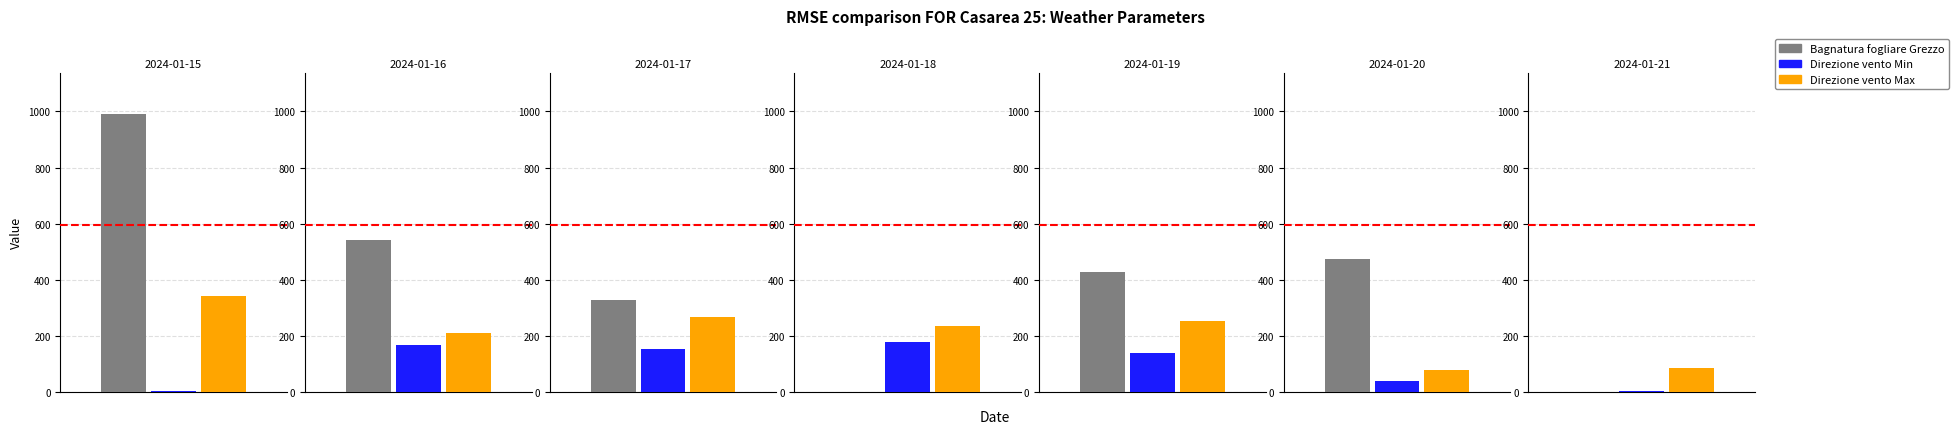

Rank the series at 5 from highest to lowest value.

Bagnatura fogliare Grezzo, Direzione vento Max, Direzione vento Min